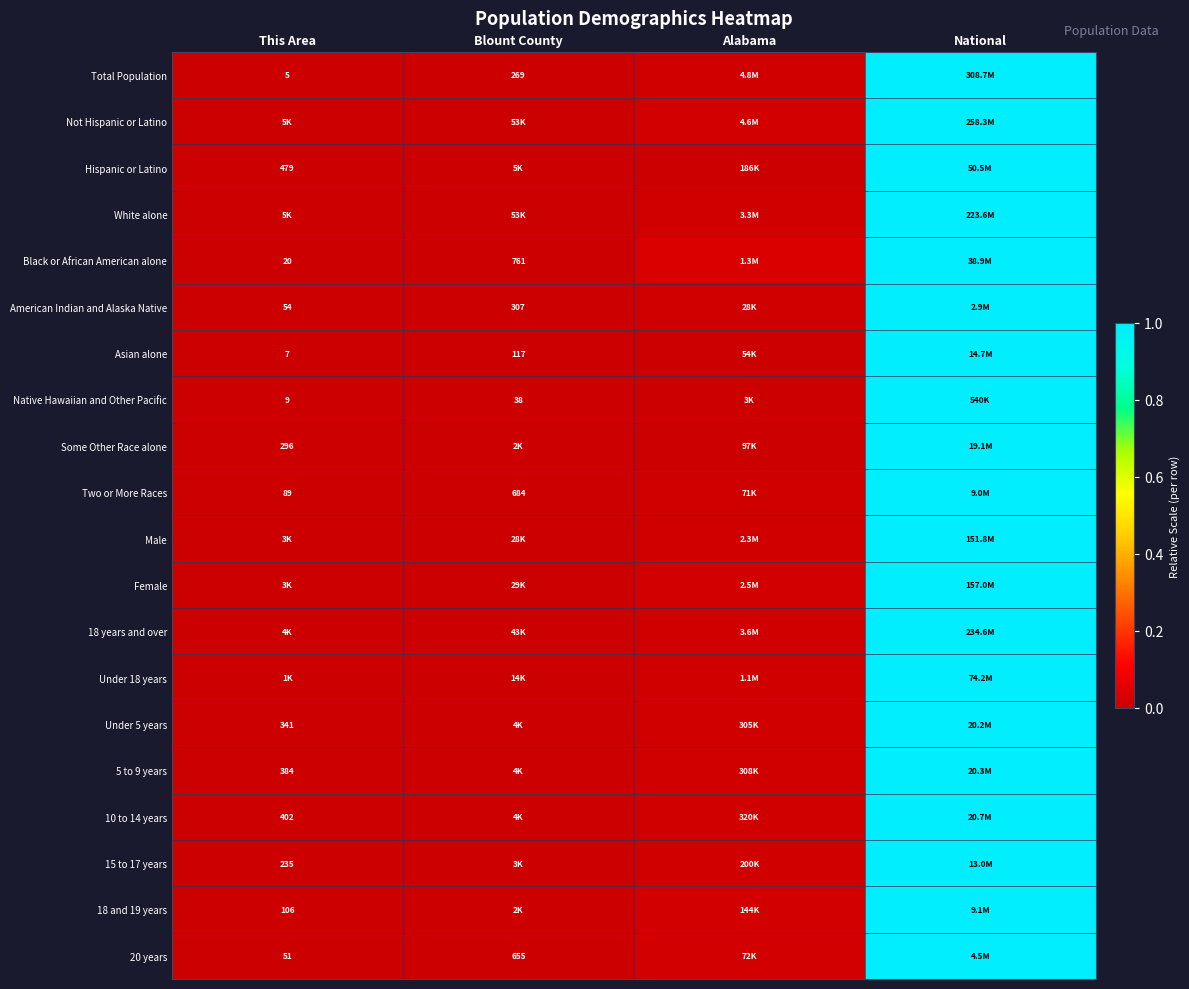

Is it true that Hispanic or Latino equals 0.0 at This Area?

True